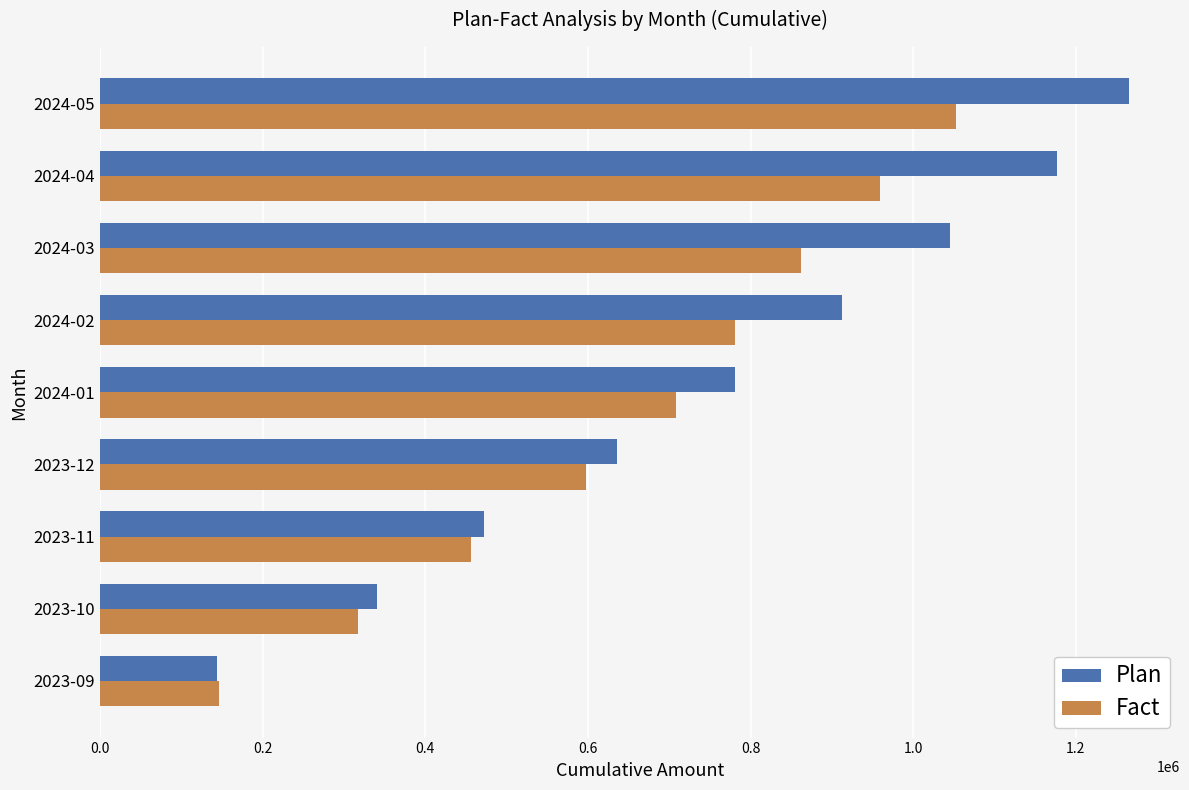

Between 2023-10 and 2024-02, which series saw the biggest shift?

Plan